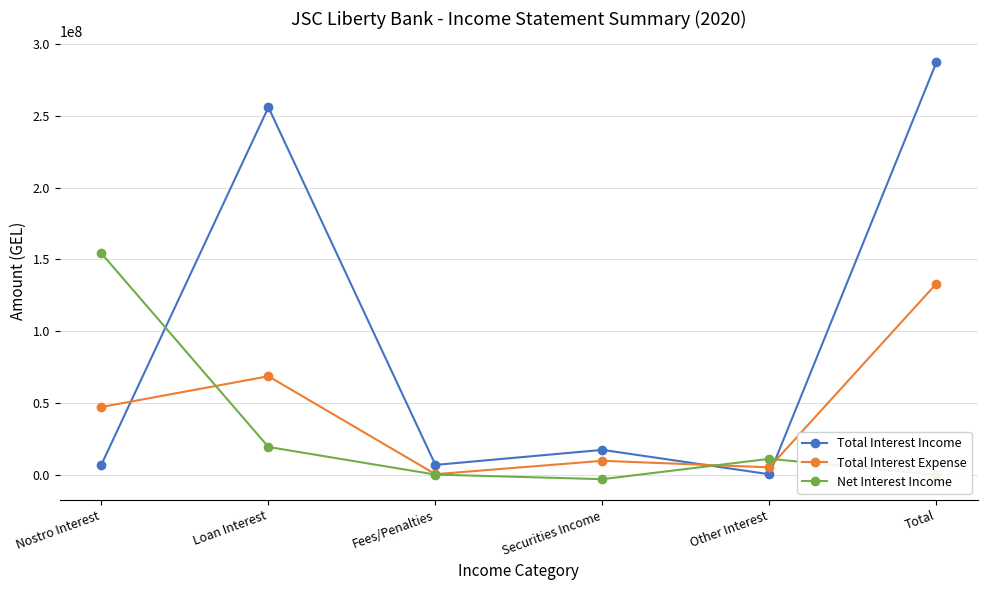

Which series has the largest total across all categories?

Total Interest Income